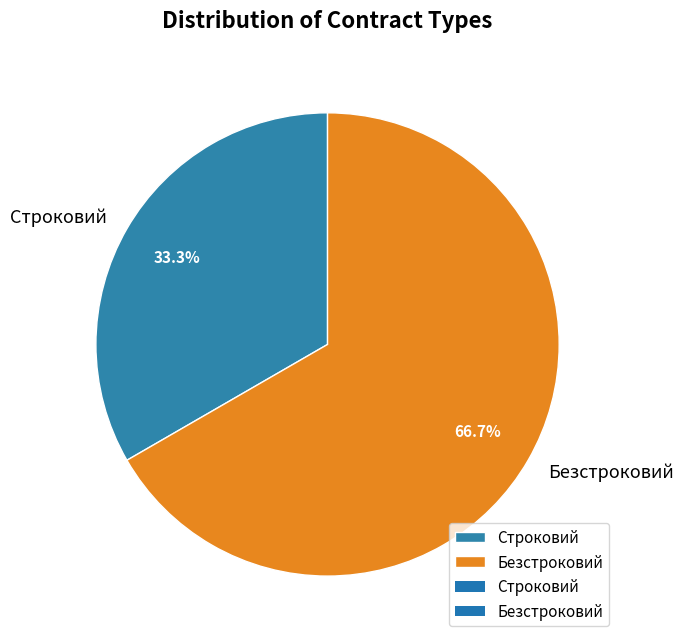

Is it true that Безстроковий is 76% of the pie?

False